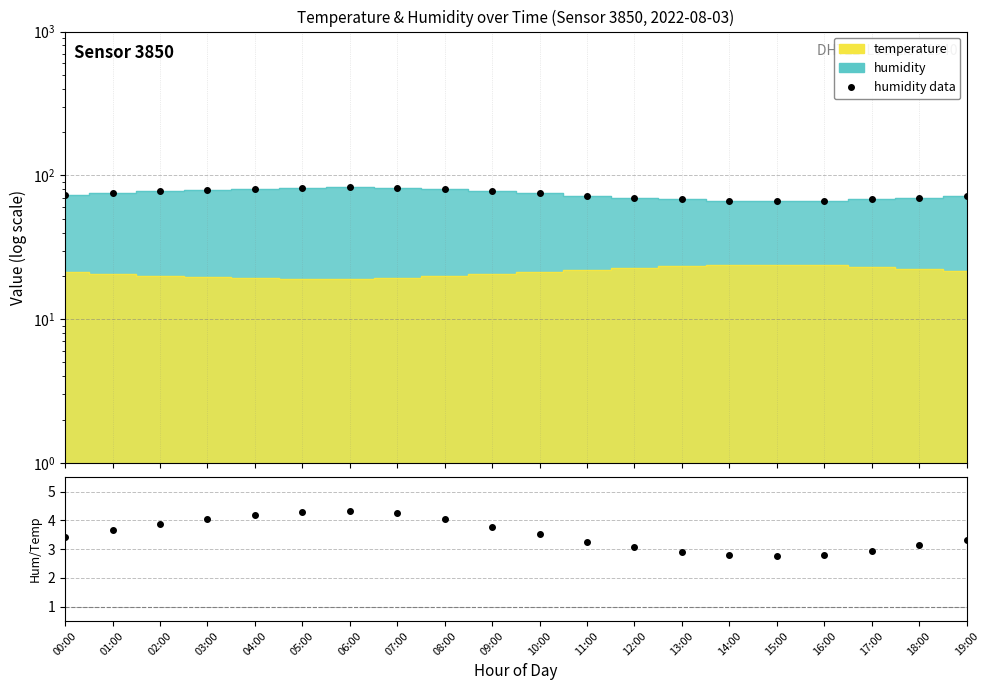

Reading left to right, what are all the values shown in this chart?

humidity data: 72.8	75.2	77.7	79.5	80.9	81.8	82.3	81.7	80.0	77.6	74.8	72.1	69.8	67.9	66.5	65.8	66.3	67.9	69.8	71.6
humidity/temperature: 3.4	3.7	3.9	4.1	4.2	4.3	4.3	4.3	4.0	3.8	3.5	3.3	3.1	2.9	2.8	2.8	2.8	3.0	3.1	3.3